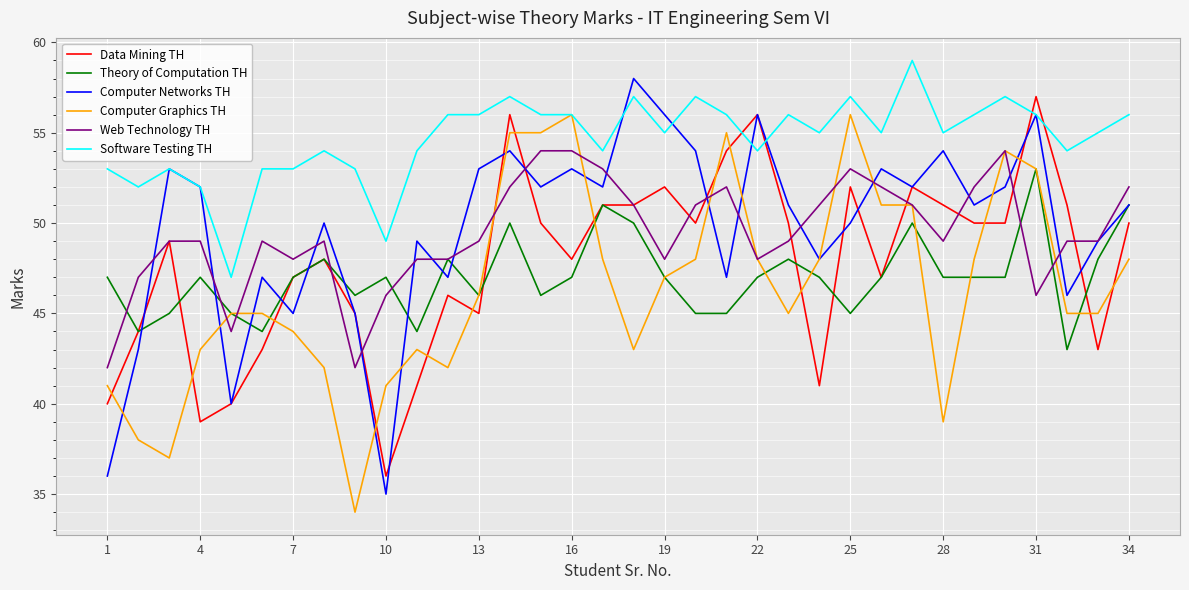

Which series has the largest total across all categories?

Software Testing TH